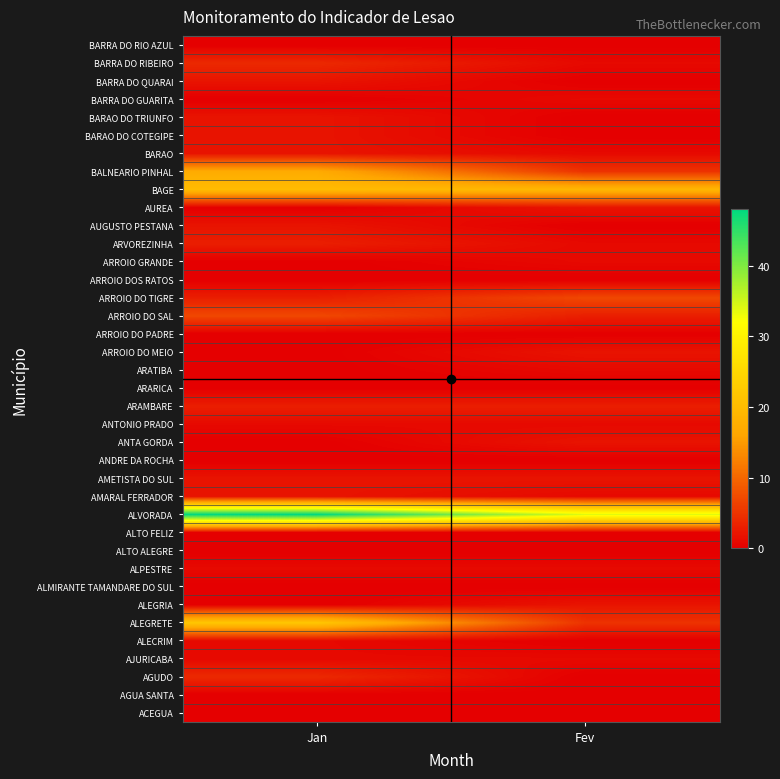

What is the difference between the highest and lowest values at Fev?

34